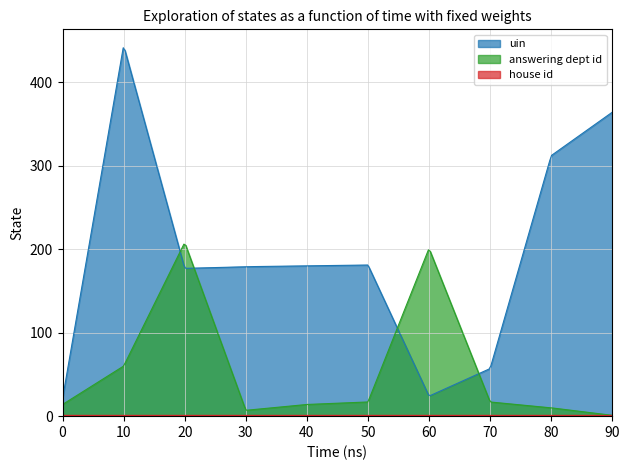

What is the greatest value displayed?

441.2